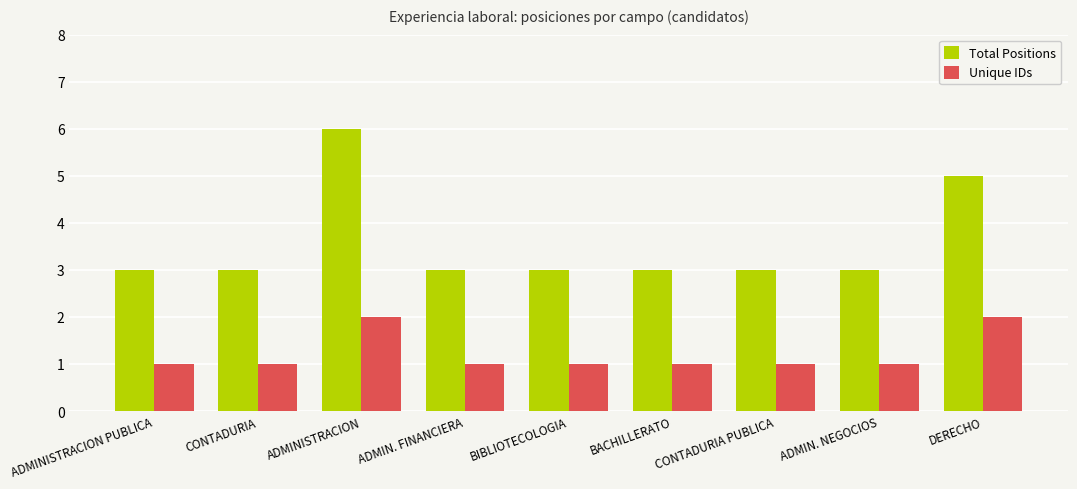

How many bars are there in total?

18